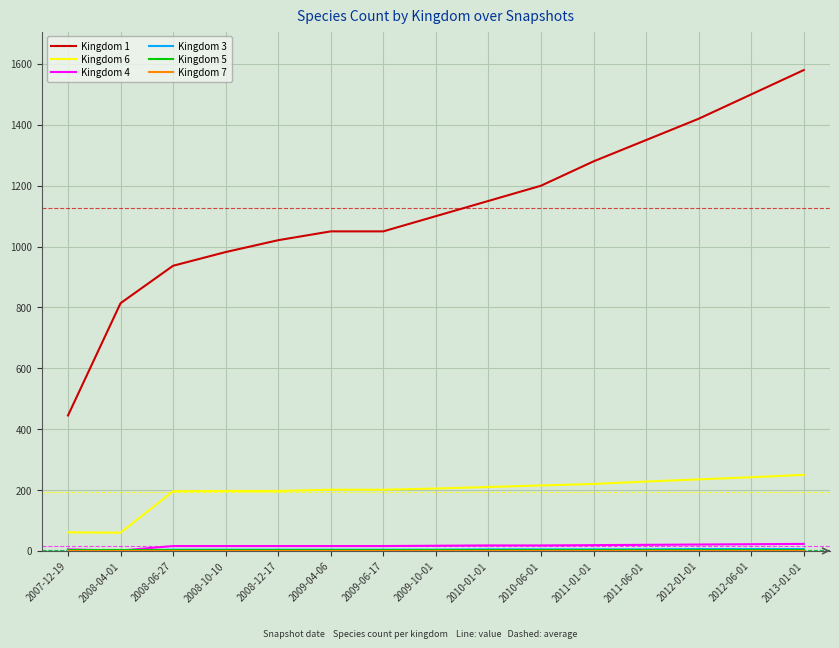

Which series has the largest total across all categories?

Kingdom 1